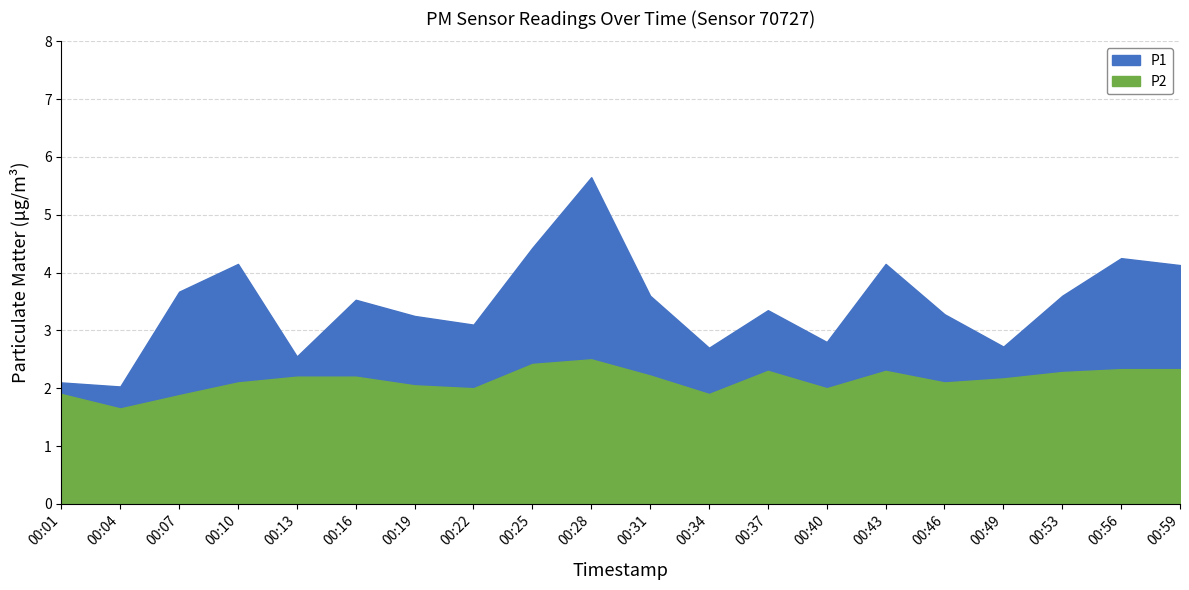

What is the spread (max minus min) of values at 00:07?

1.8